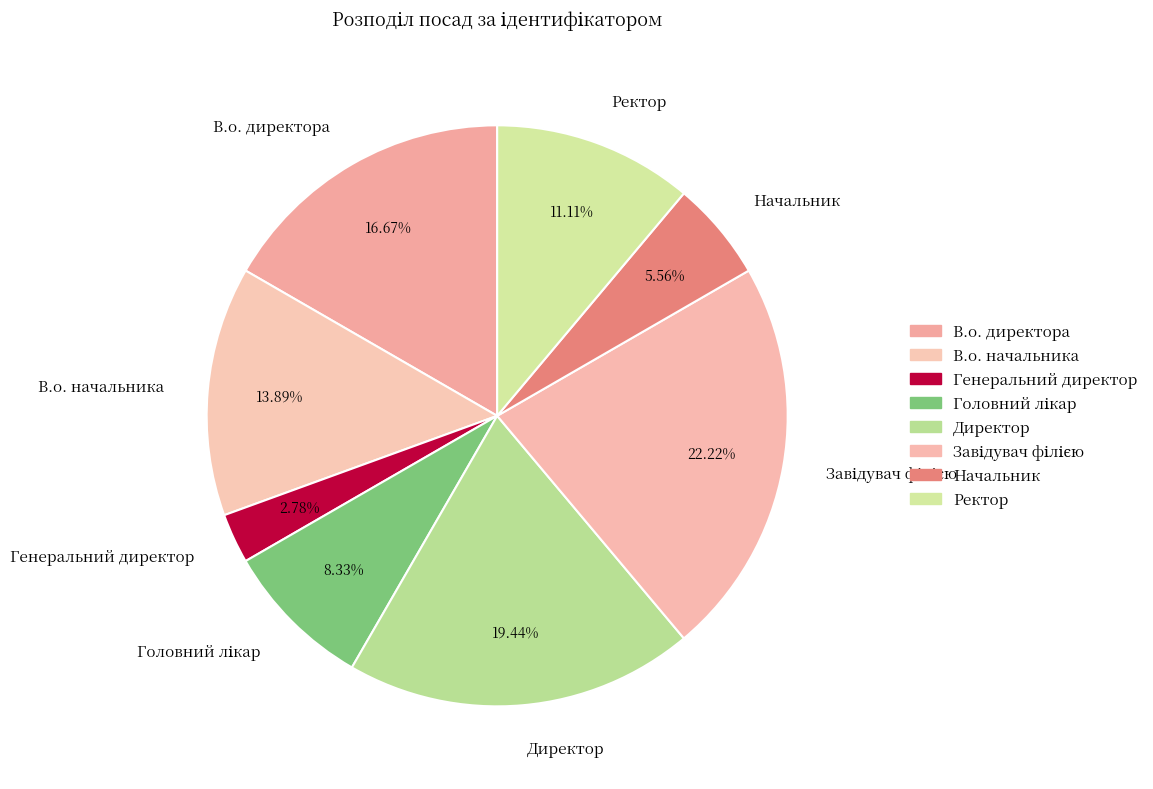

Between Ректор and Директор, which is larger?

Директор